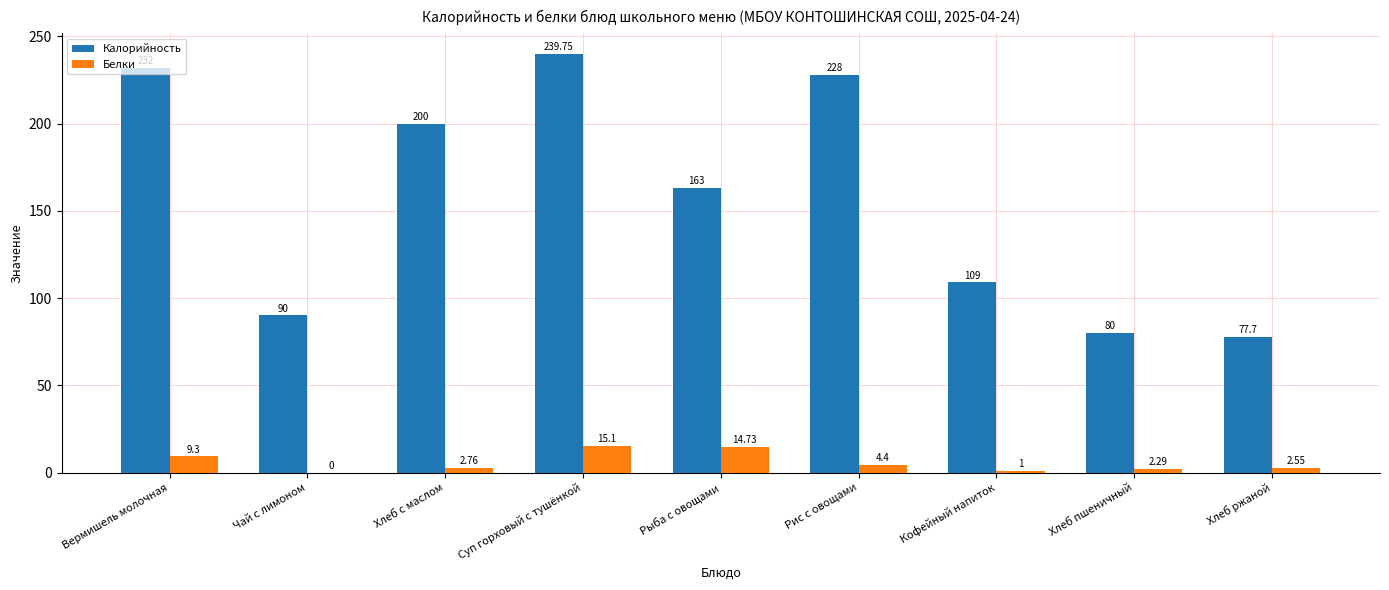

Is it true that Калорийность equals 239.8 at Суп горховый с тушёнкой?

True